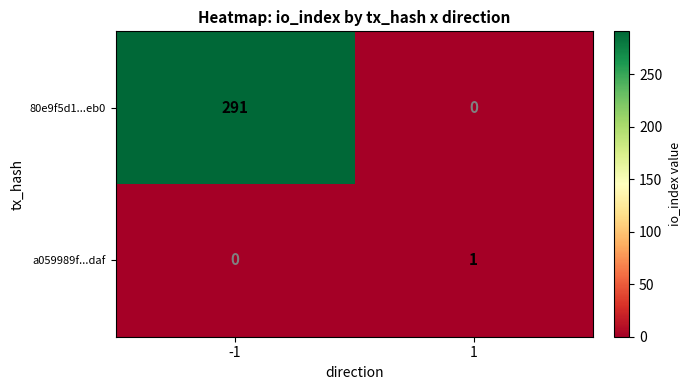

At how many categories does at least one series exceed 279?

1